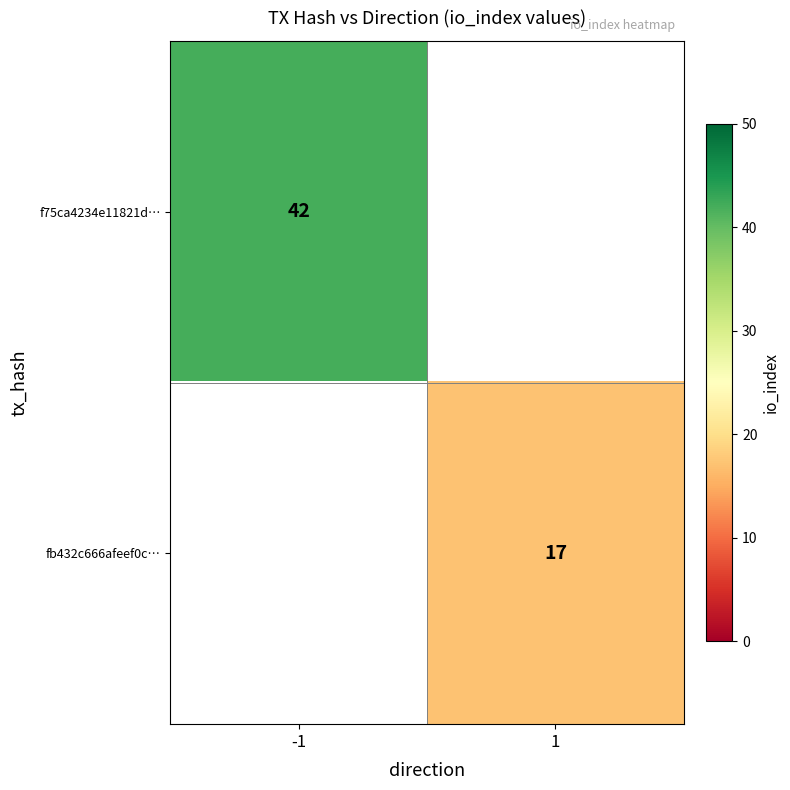

The f75ca4234e11821d… series shows 59 at -1. True or false?

False